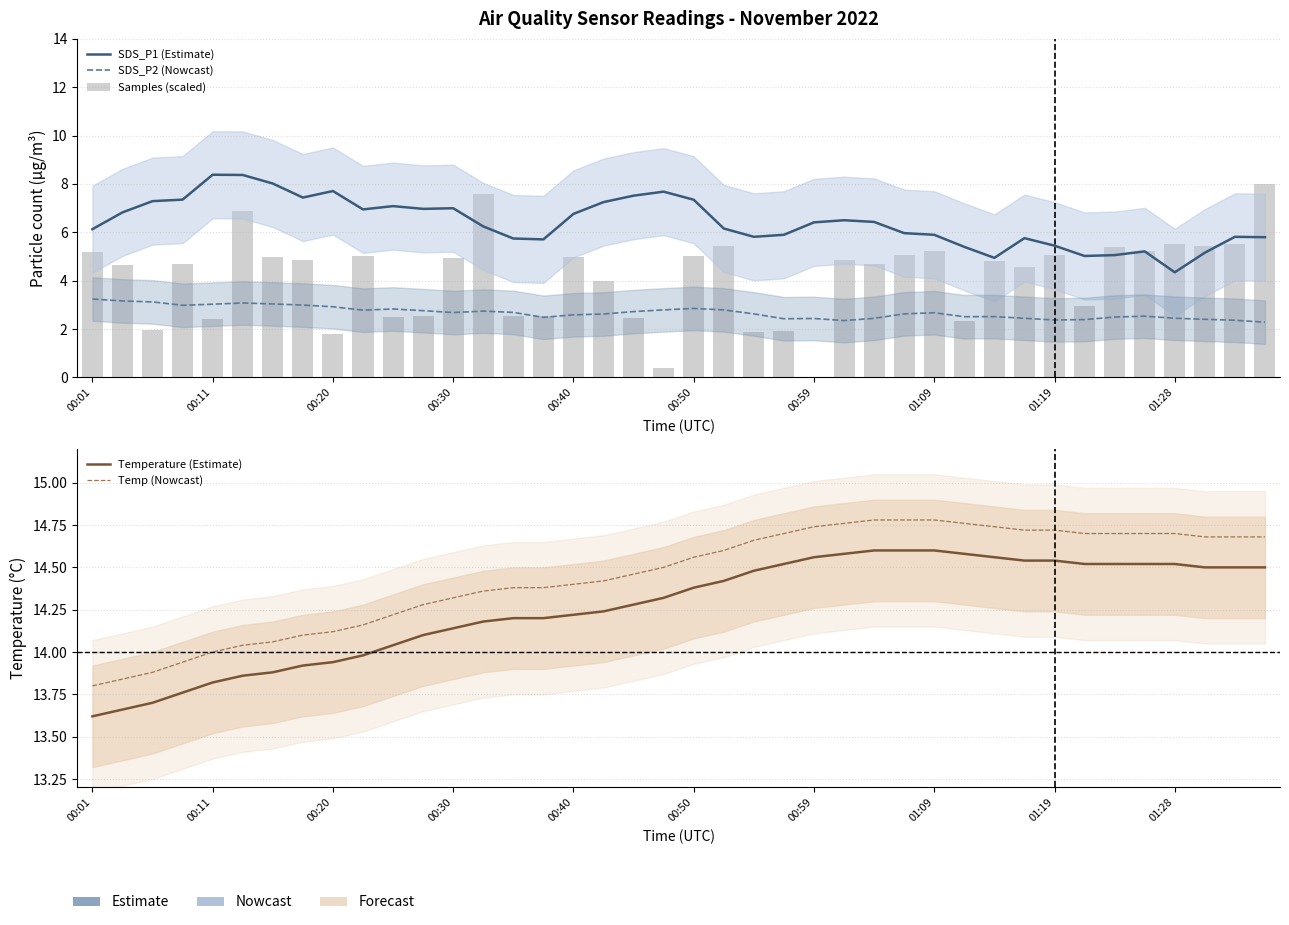

What is the maximum value for Samples (scaled)?

8.0